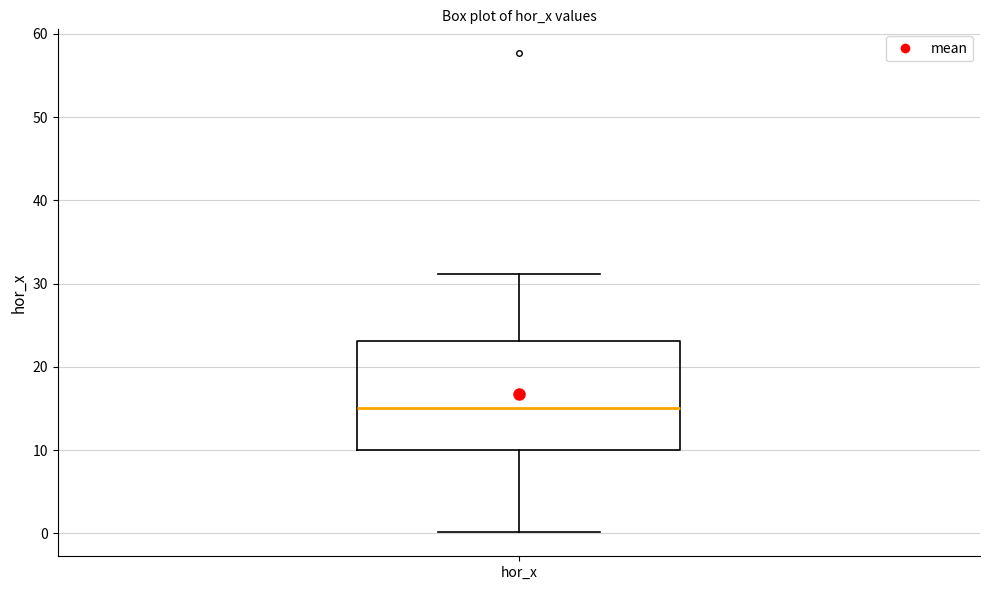

Where does the median line of the box for hor_x sit on the y-axis? The values are not printed on the chart, so give them approximately, as read against the axis.

15